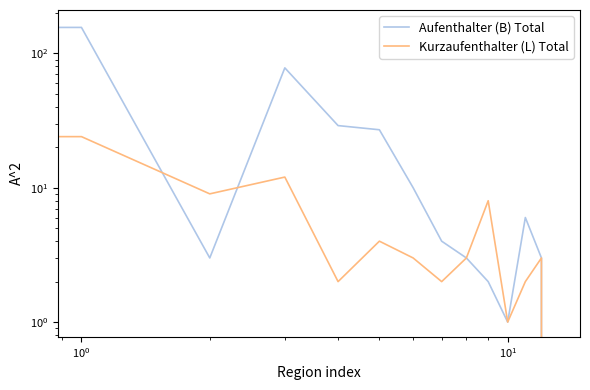

True or false: Aufenthalter (B) Total has a value of 0 at 10.

False